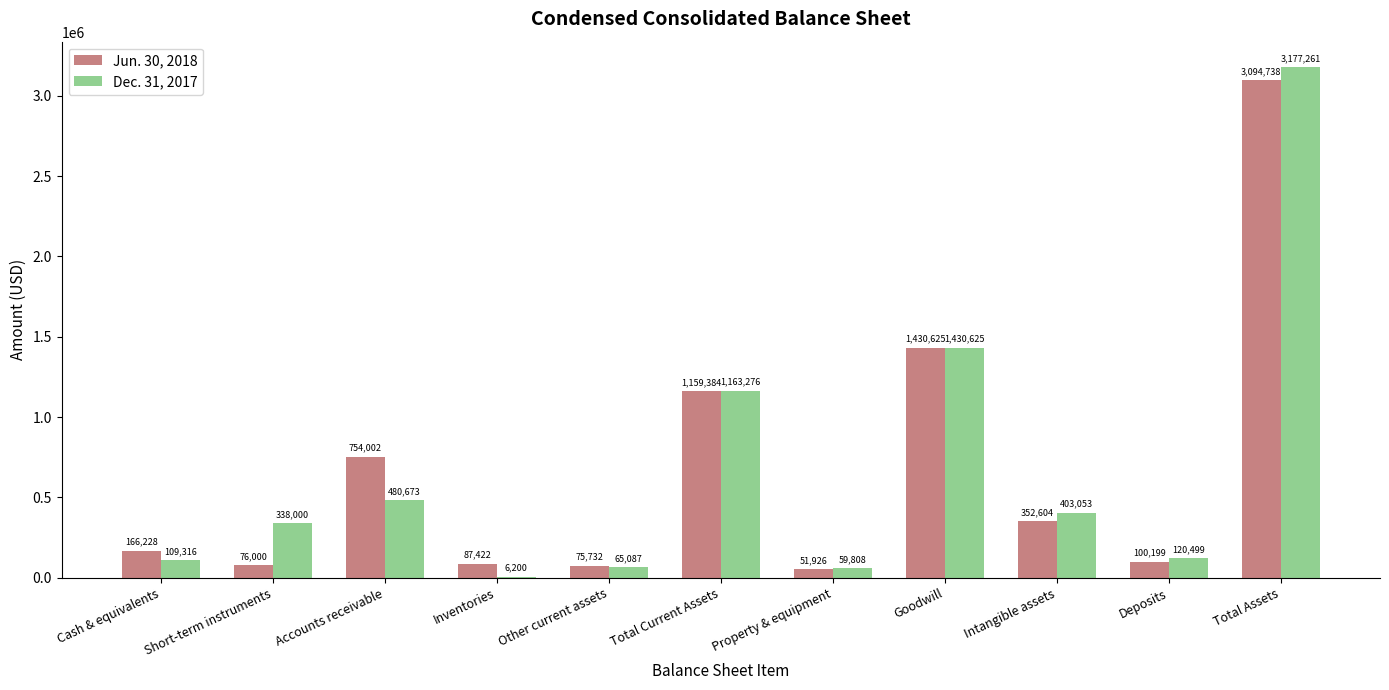

What is the difference between the Jun. 30, 2018 values at Short-term instruments and Property & equipment?

24074